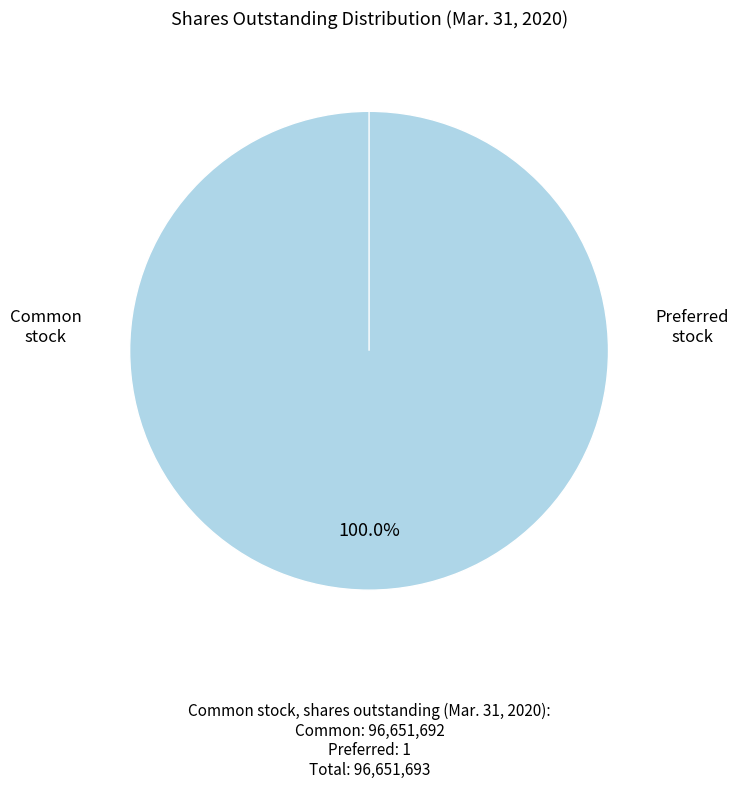

Rank the categories by value from lowest to highest.

Preferred stock, shares outstanding, Common stock, shares outstanding